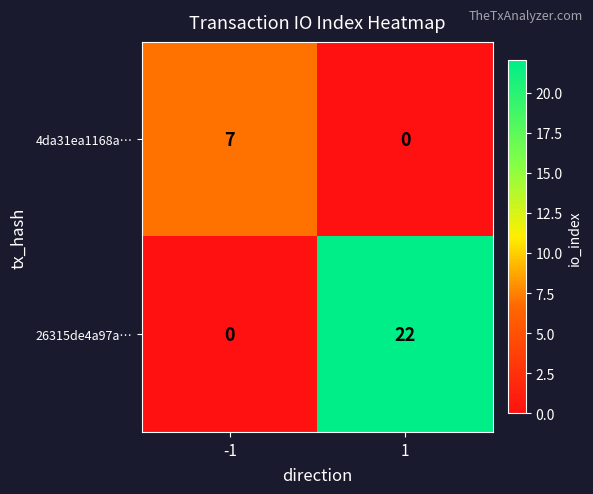

At which category does the chart reach its peak across all series?

1